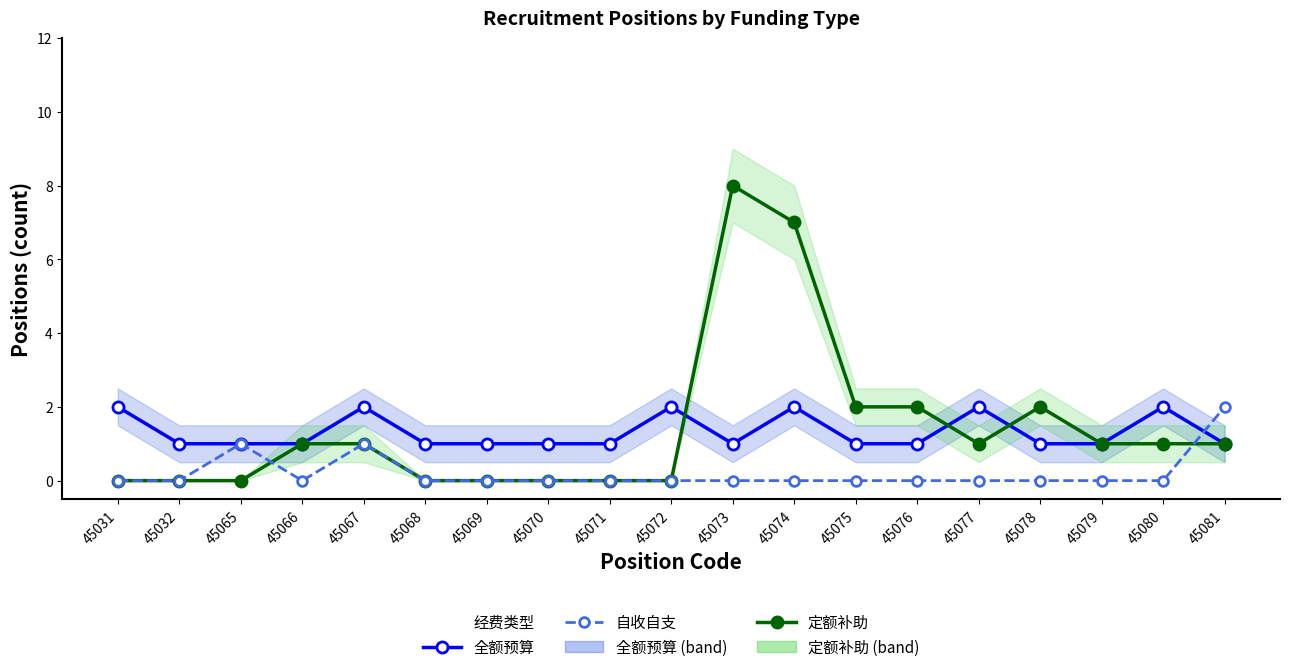

Is it true that 自收自支 equals 0 at 45075?

True